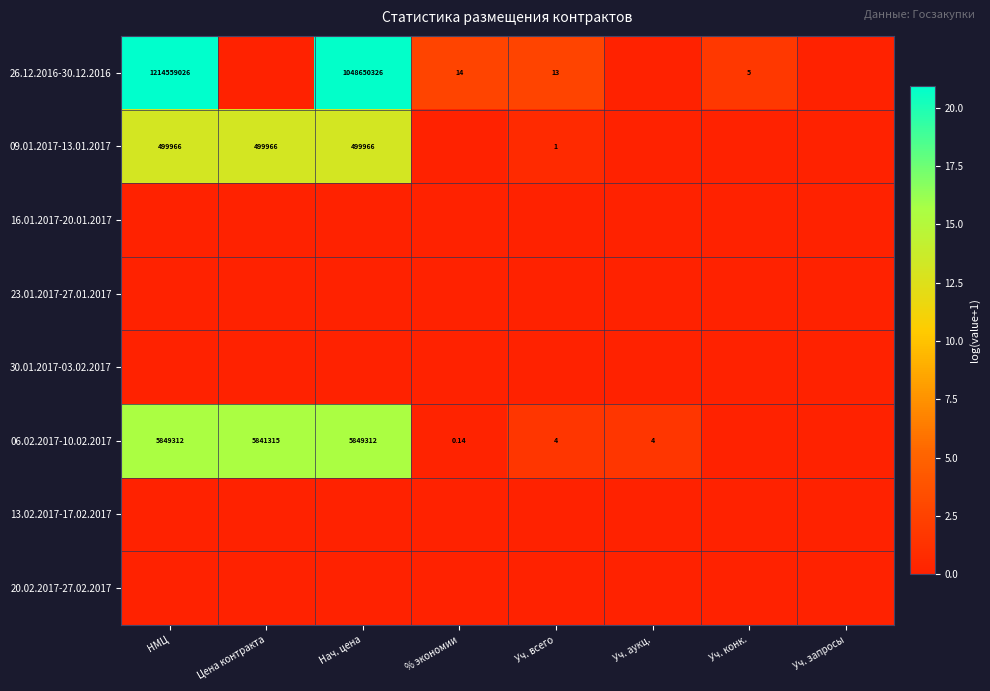

Rank the series at Уч. конк. from highest to lowest value.

26.12.2016-30.12.2016, 09.01.2017-13.01.2017, 16.01.2017-20.01.2017, 23.01.2017-27.01.2017, 30.01.2017-03.02.2017, 06.02.2017-10.02.2017, 13.02.2017-17.02.2017, 20.02.2017-27.02.2017